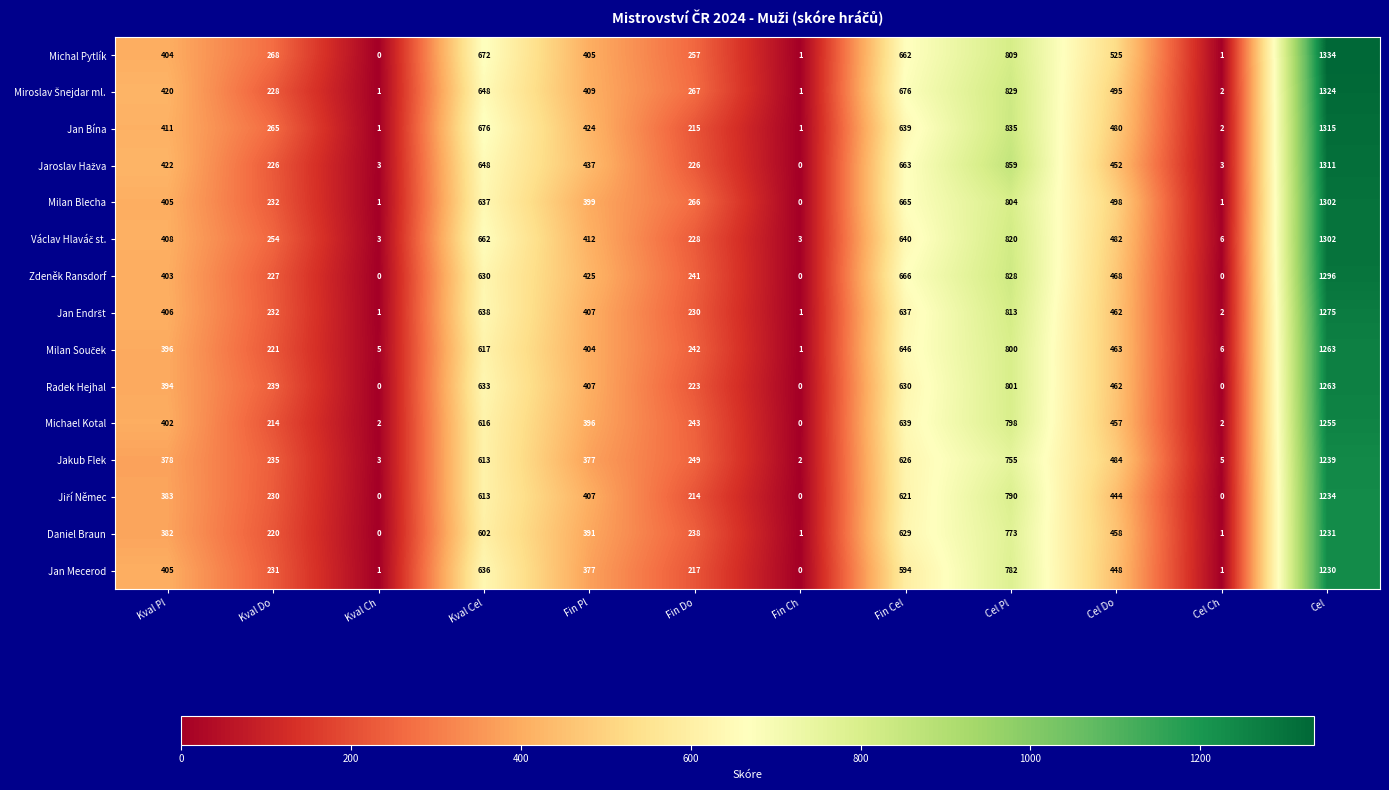

Where is Jan Bína nearest to the value 658?

Kval Cel